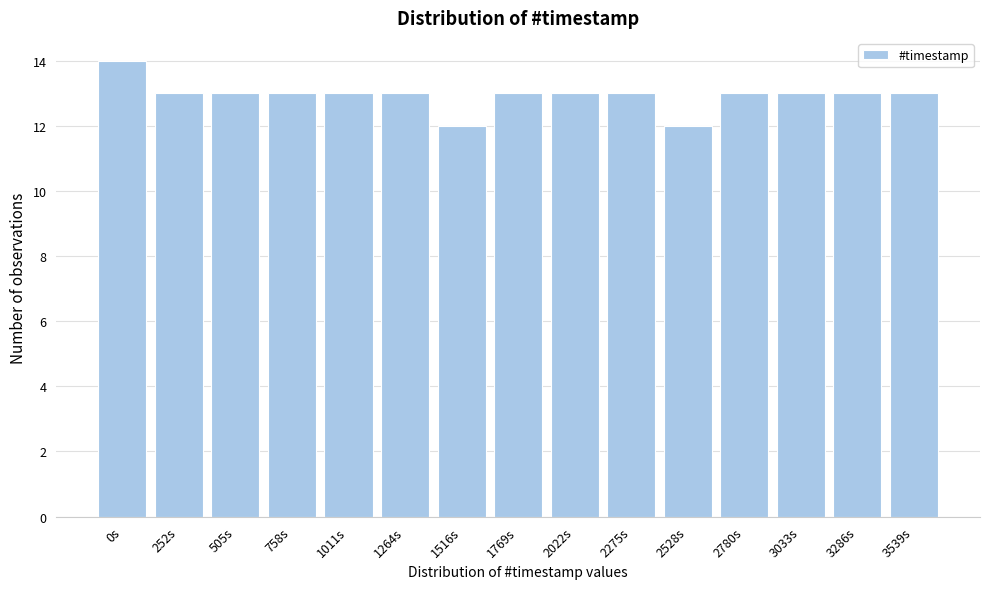

Reading left to right, what are all the values shown in this chart?

0s=14	252s=13	505s=13	758s=13	1011s=13	1264s=13	1516s=12	1769s=13	2022s=13	2275s=13	2528s=12	2780s=13	3033s=13	3286s=13	3539s=13